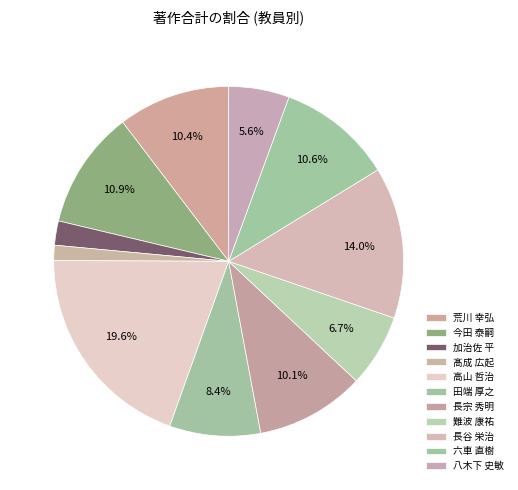

True or false: 加治佐 平 accounts for 1% of the total.

False